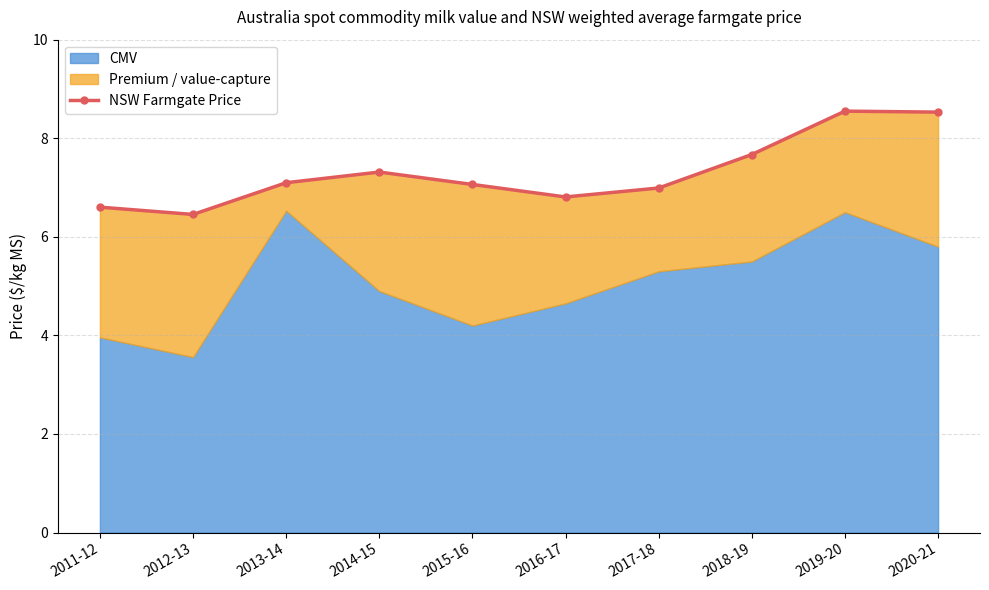

List the labels in order of value, smallest first.

2012-13, 2011-12, 2016-17, 2017-18, 2015-16, 2013-14, 2014-15, 2018-19, 2020-21, 2019-20